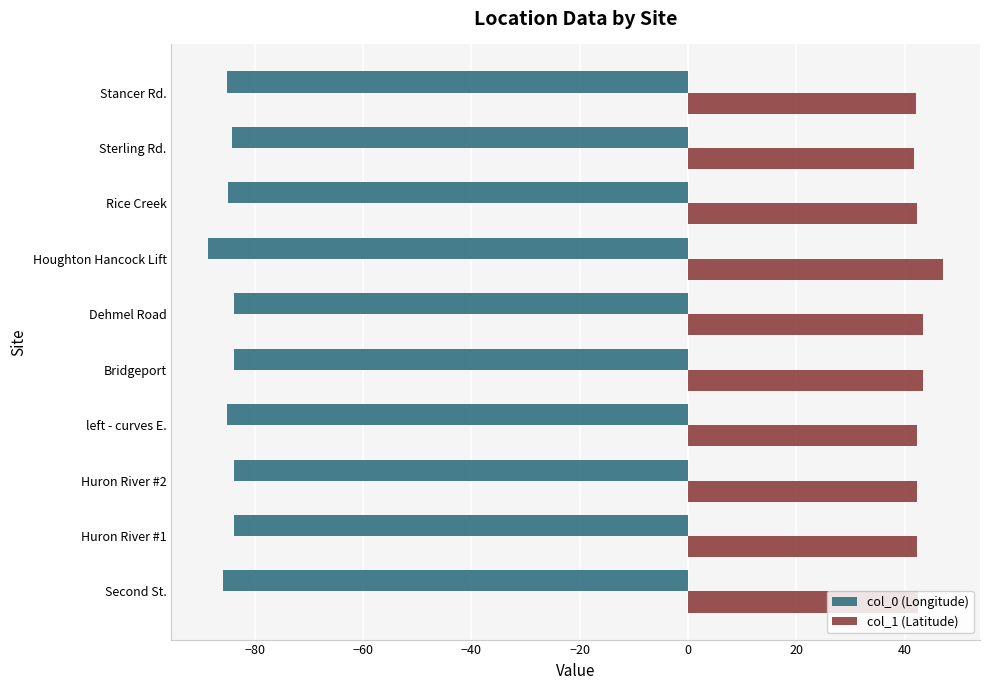

List the series in order of their overall mean, highest first.

col_1 (Latitude), col_0 (Longitude)